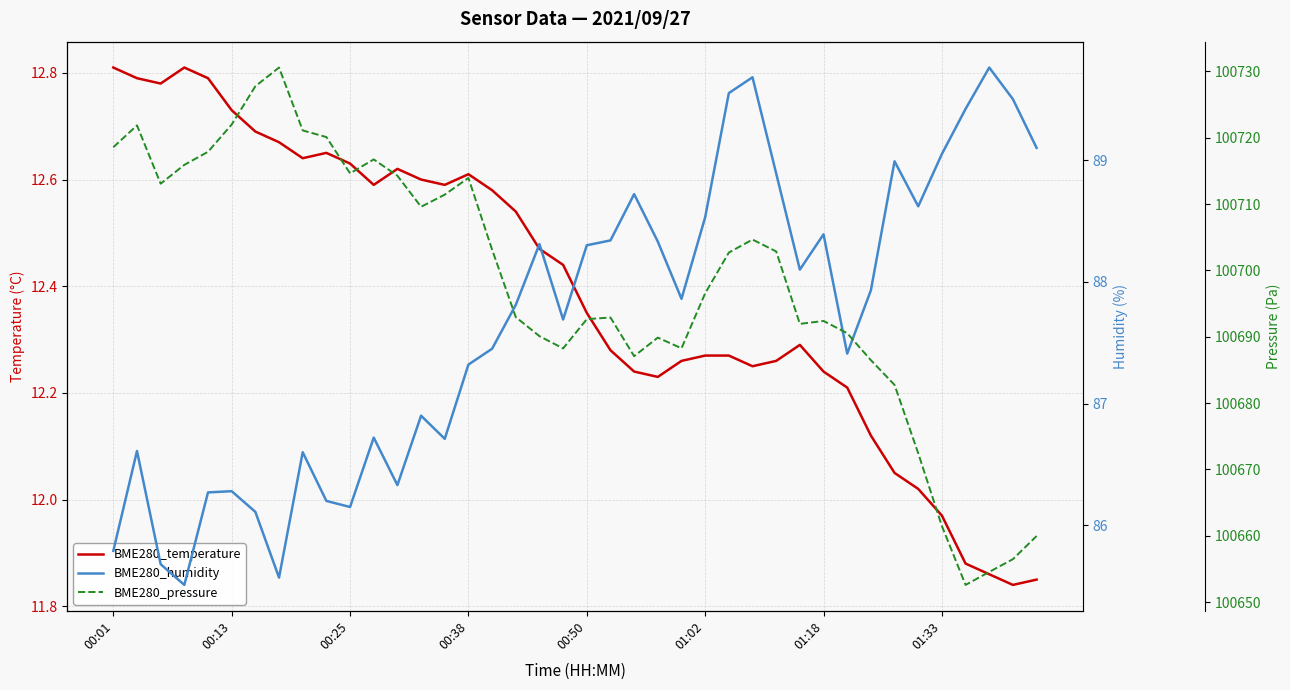

Rank the series at 32 from highest to lowest value.

BME280_pressure, BME280_humidity, BME280_temperature